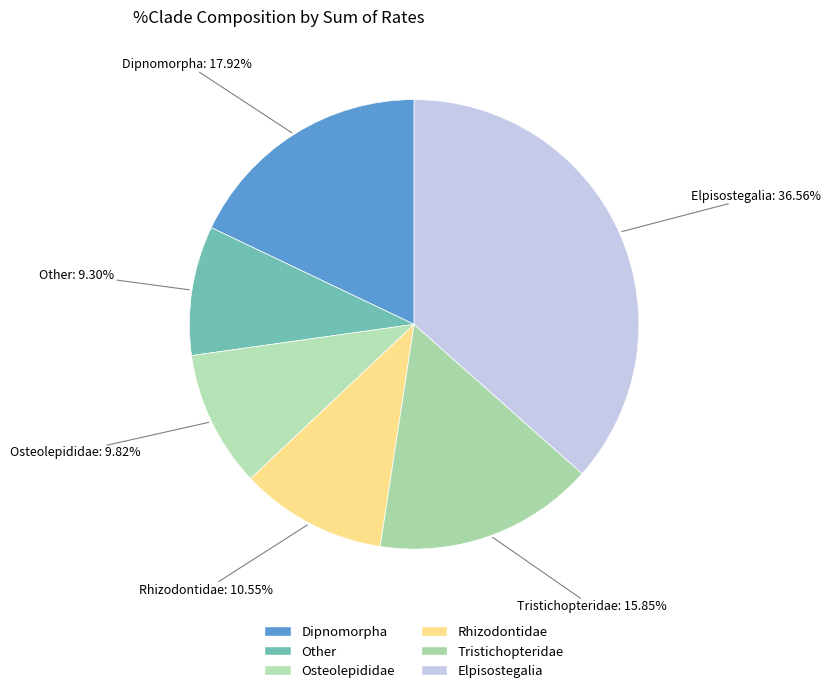

To the nearest percent, what percentage of the pie is Rhizodontidae?

11%